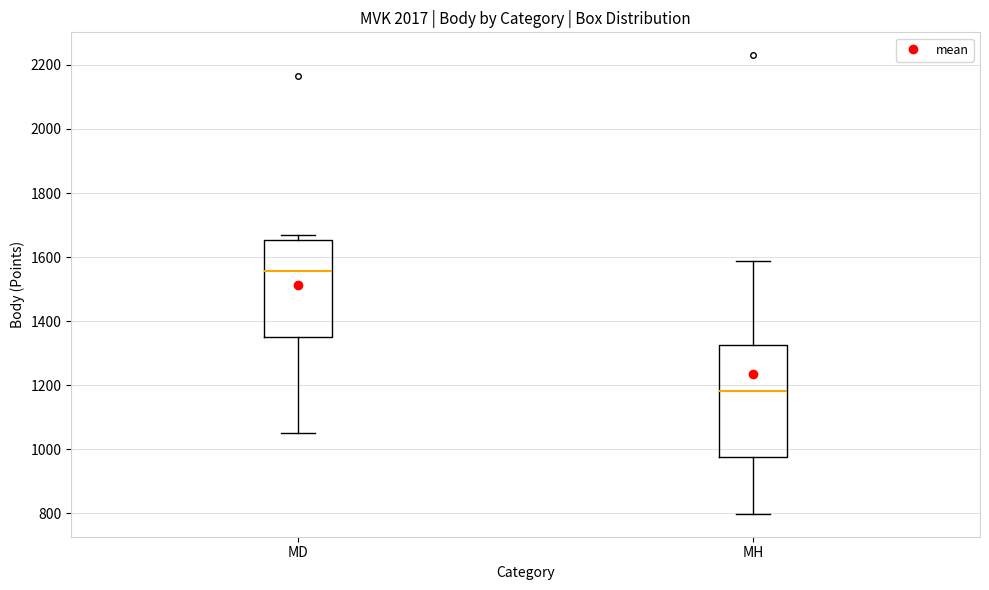

Which box has the highest median line?

MD